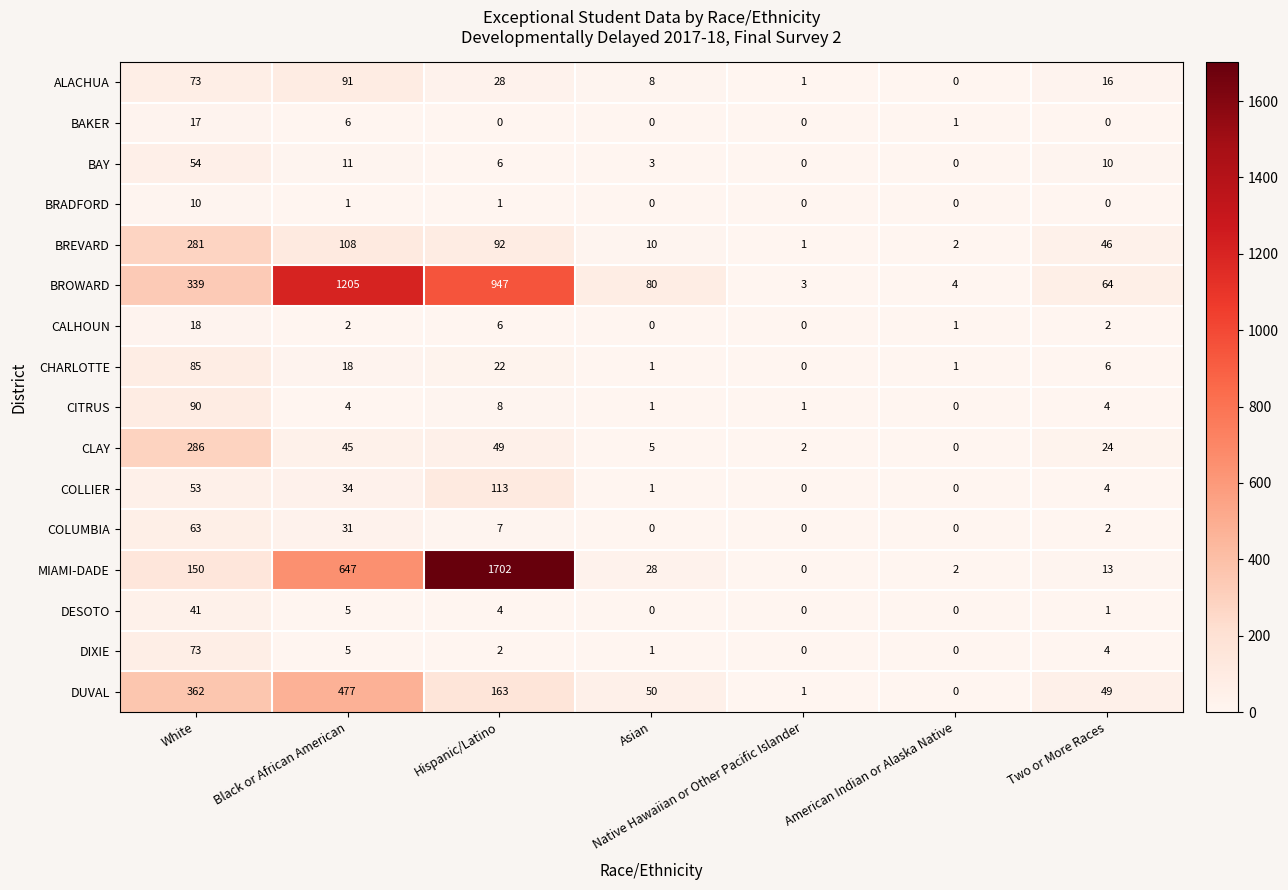

At which category is the sum across all series the highest?

Hispanic/Latino